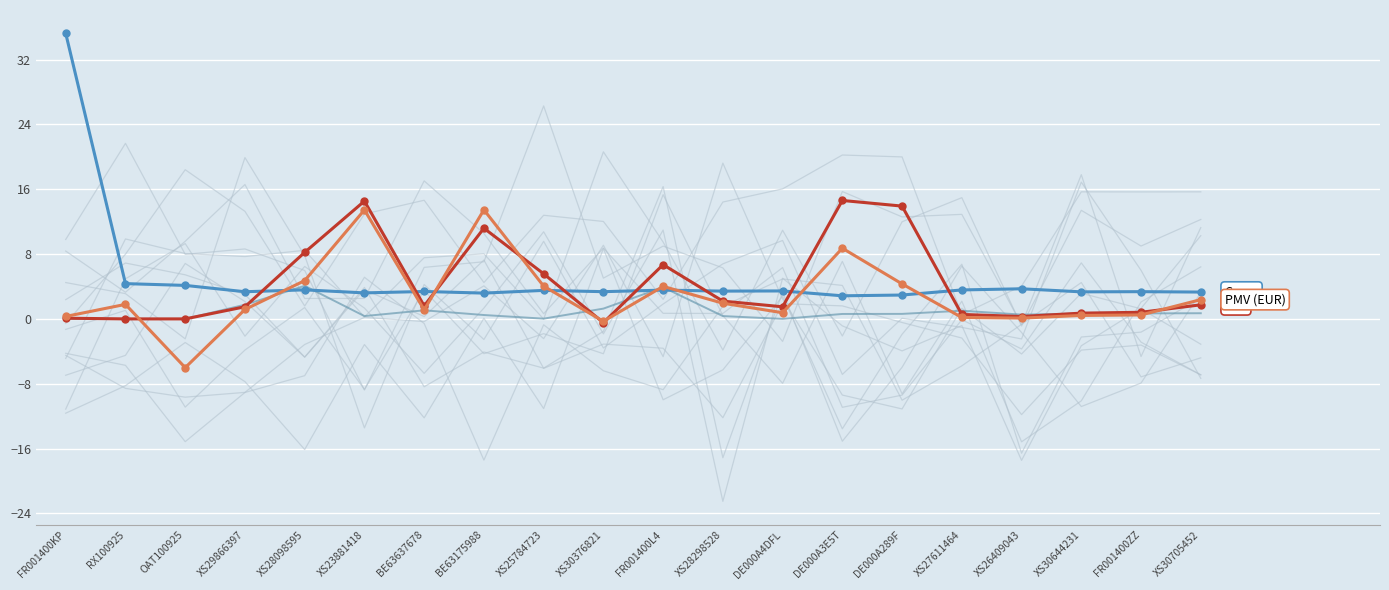

What is the maximum value for Cours?

35.2